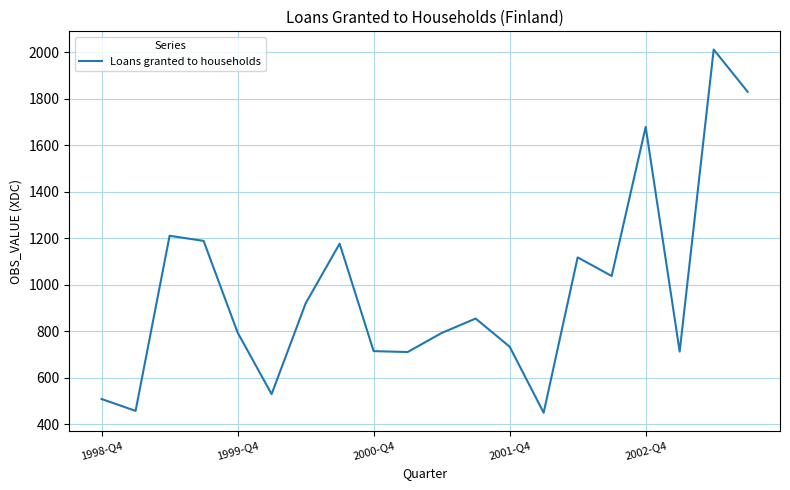

What is the smallest value displayed?

450